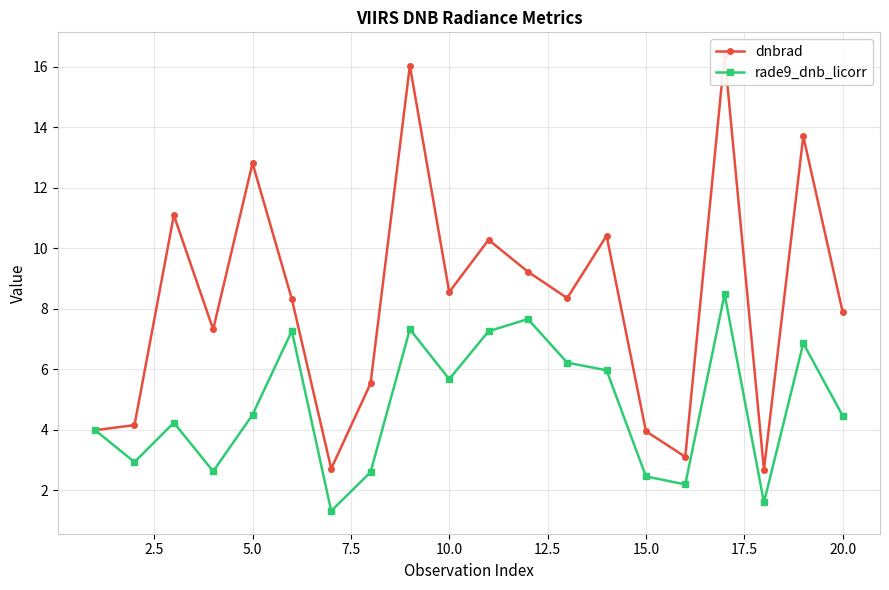

What is the sum of all dnbrad values?

166.6